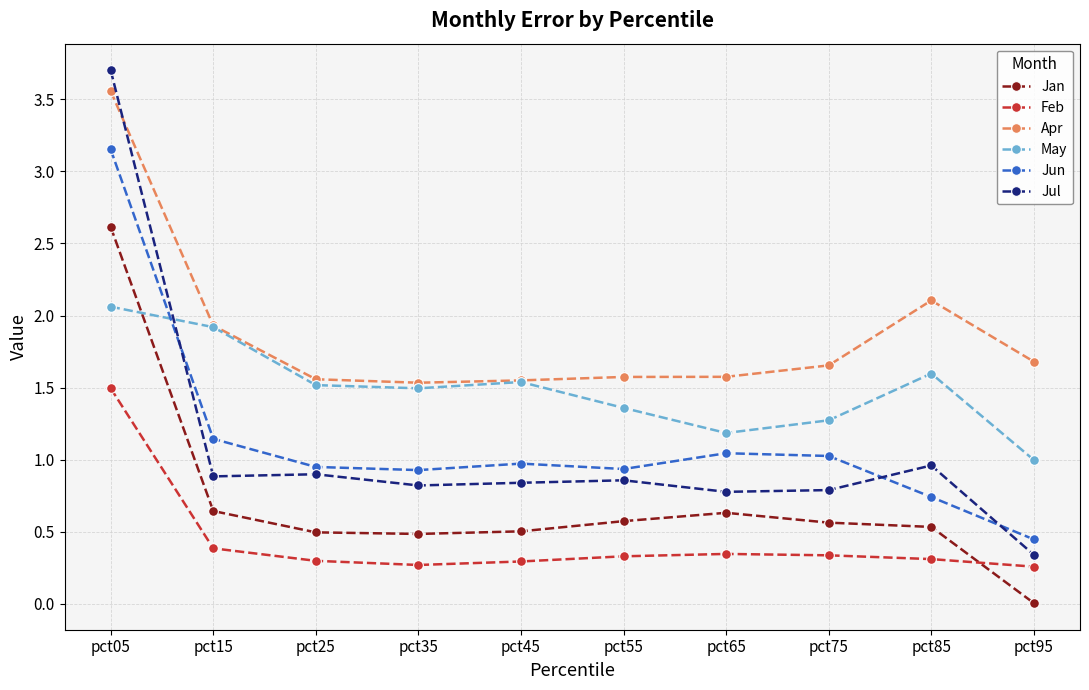

True or false: Jul has more than 0 interior local peaks.

True